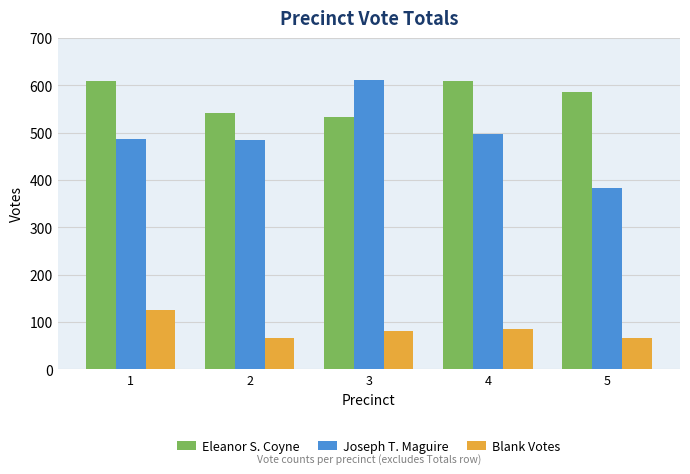

What is the smallest value displayed?

65